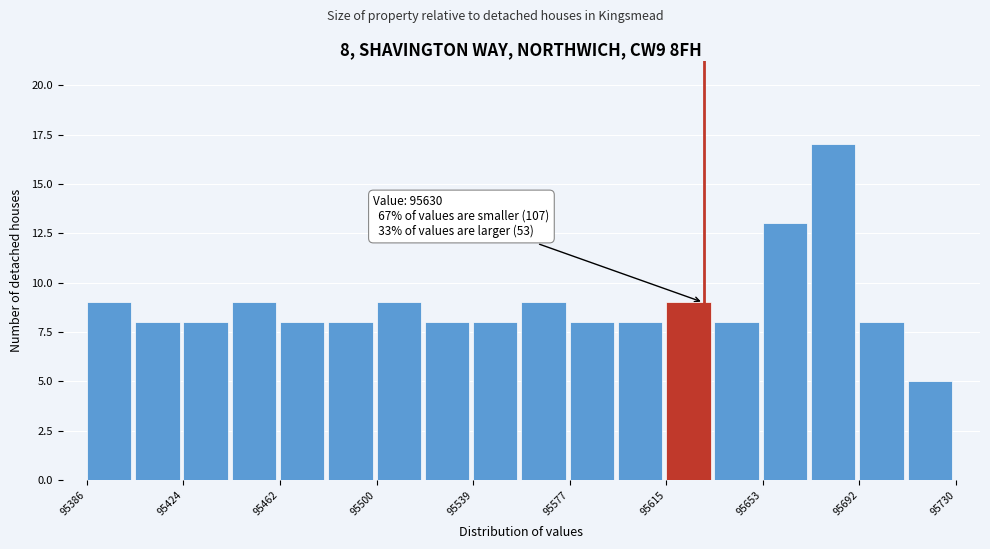

Around what value on the x-axis is the tallest bar? Give the approximate position of its centre, as read against the axis.

95680